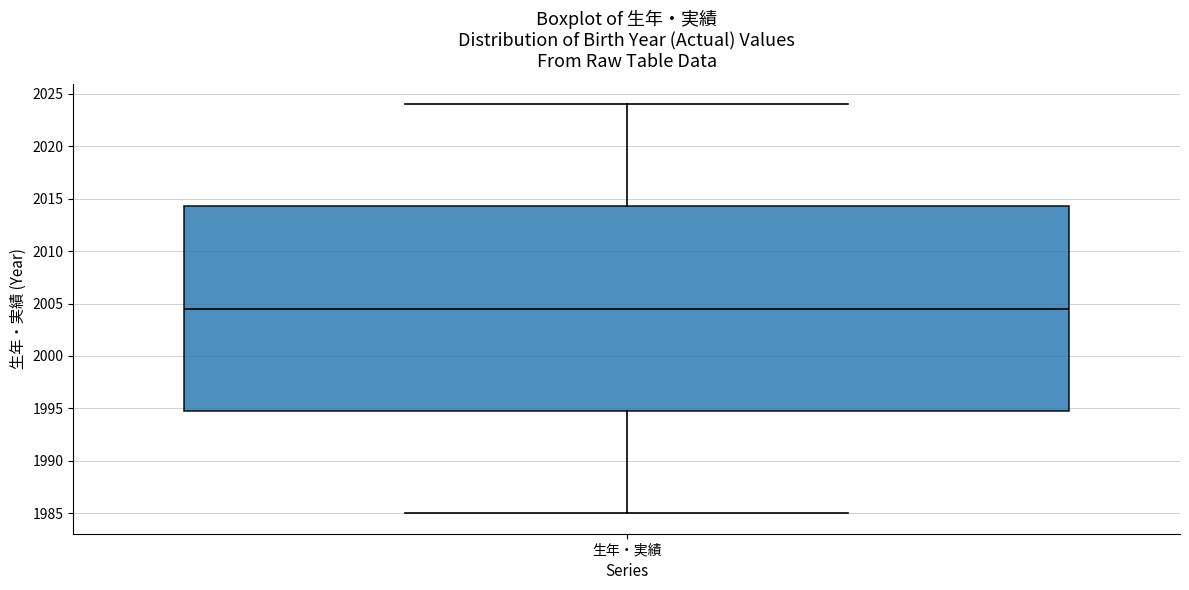

Read this box plot against the y-axis: the position of the median line, the range covered by the box, and the ends of both whiskers. The values are not printed on the chart, so give them approximately, as read against the axis.

median 2004.5, box 1995.0 to 2014.5, whiskers 1985.0 to 2024.0